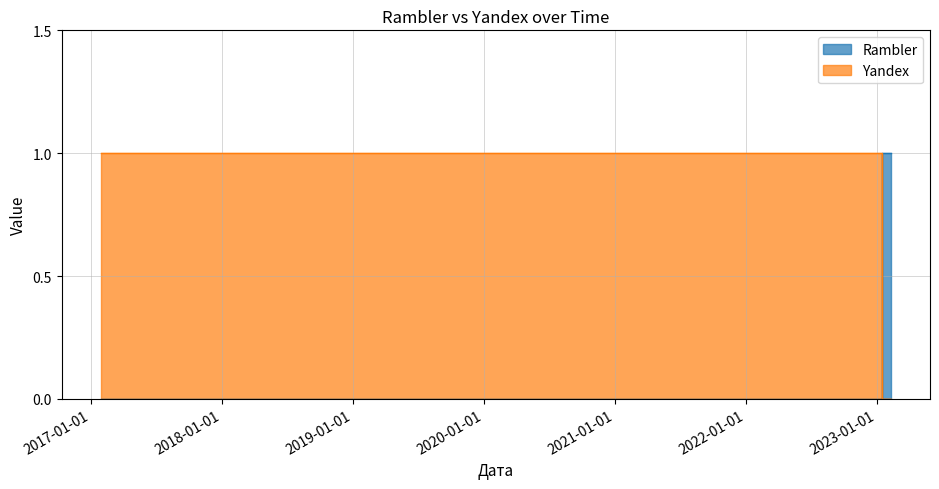

Is the value of Rambler at 2023-01-18 greater than the value of Yandex at 2023-01-18?

Yes